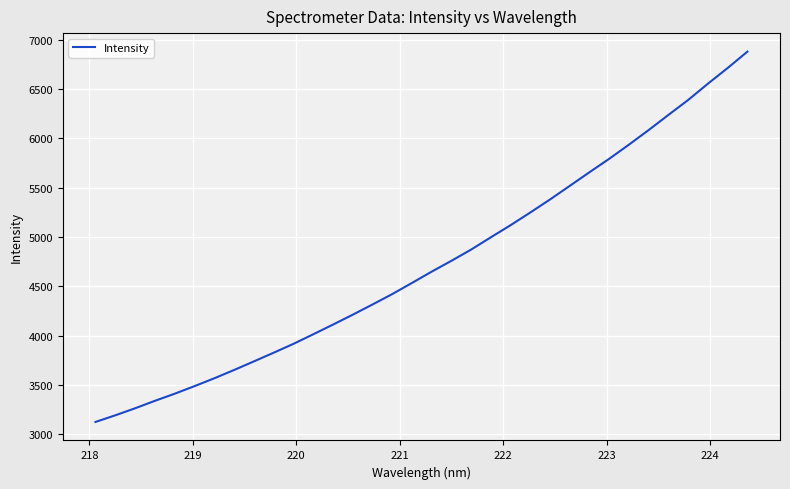

What is the difference between the maximum and minimum values?

3751.6